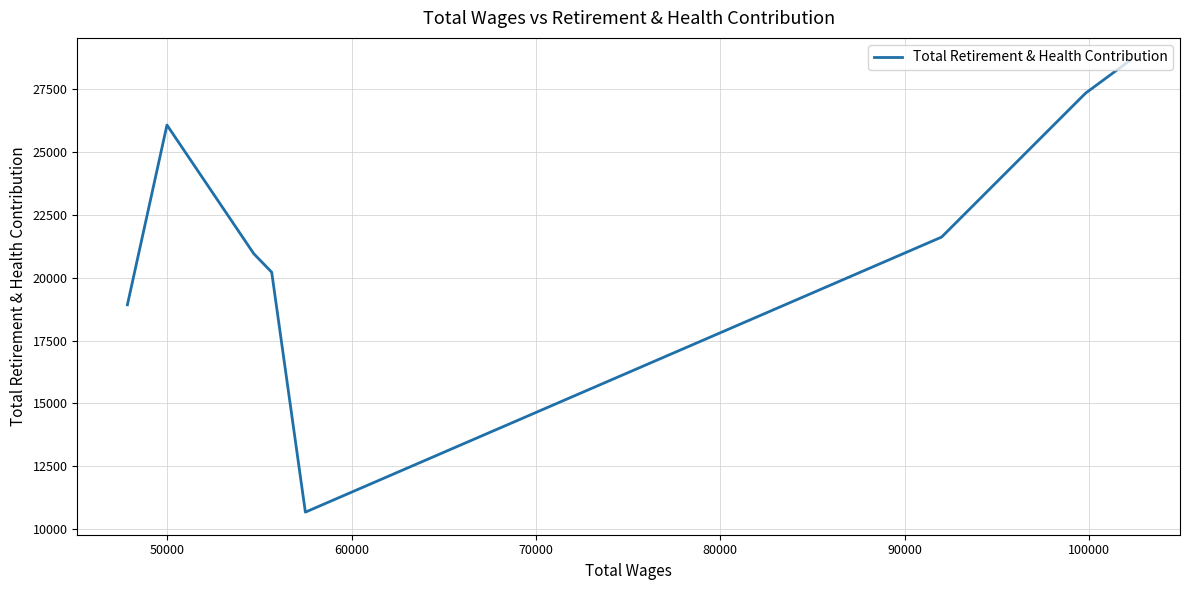

Does the chart display data point markers on the line(s)?

No